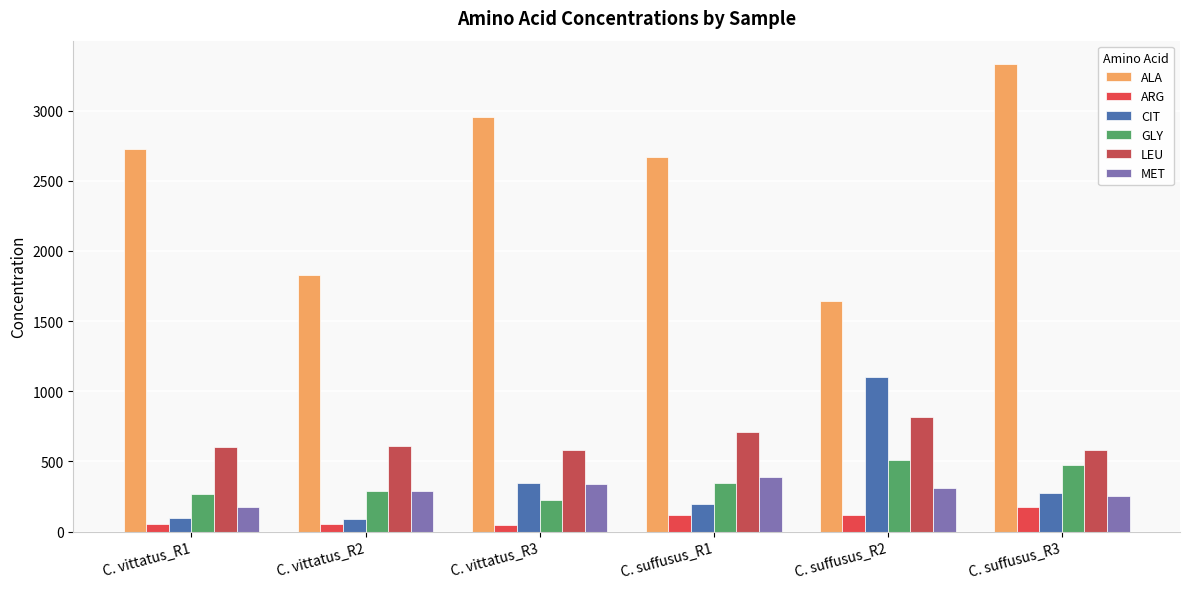

What is the greatest value displayed?

3332.6